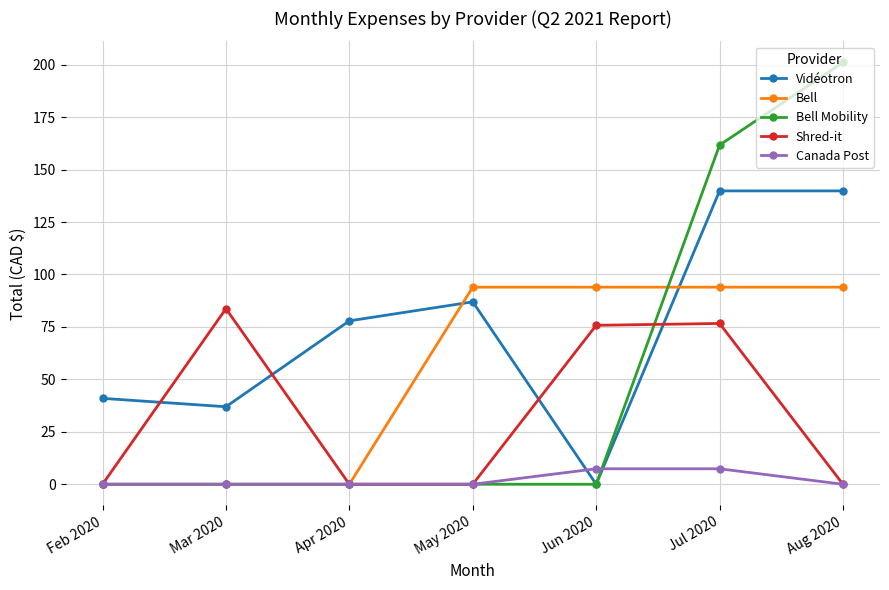

Between Feb 2020 and May 2020, which series saw the biggest shift?

Bell